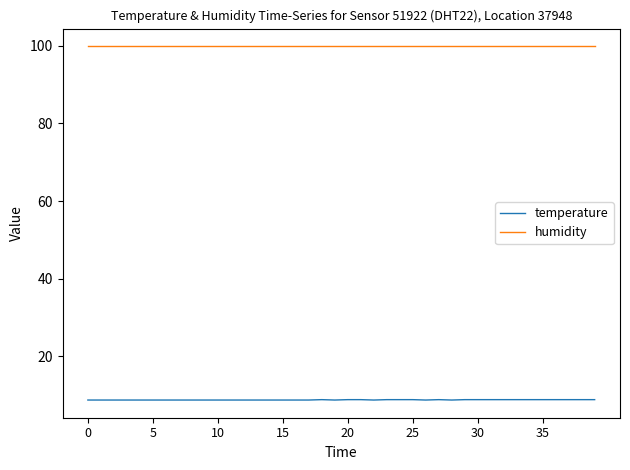

True or false: temperature and humidity intersect in this chart.

False